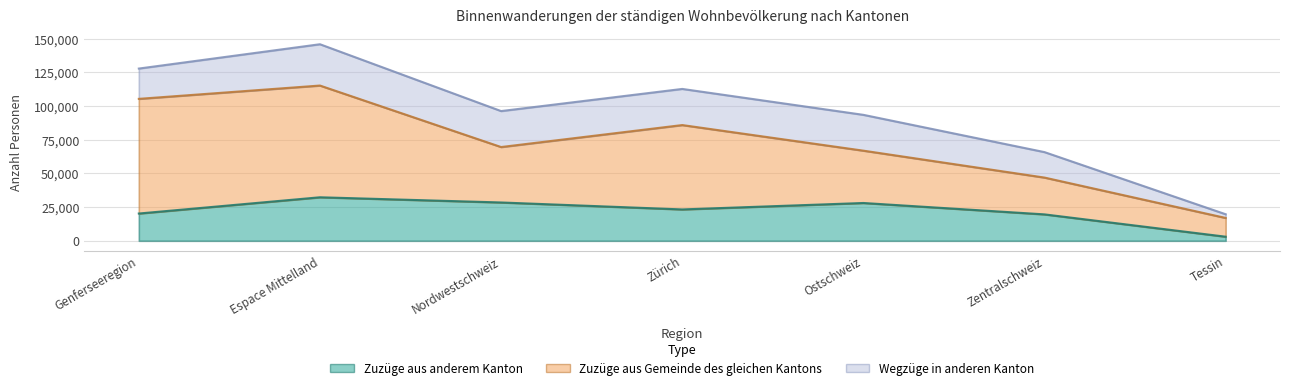

At which category does the chart reach its peak across all series?

Genferseeregion